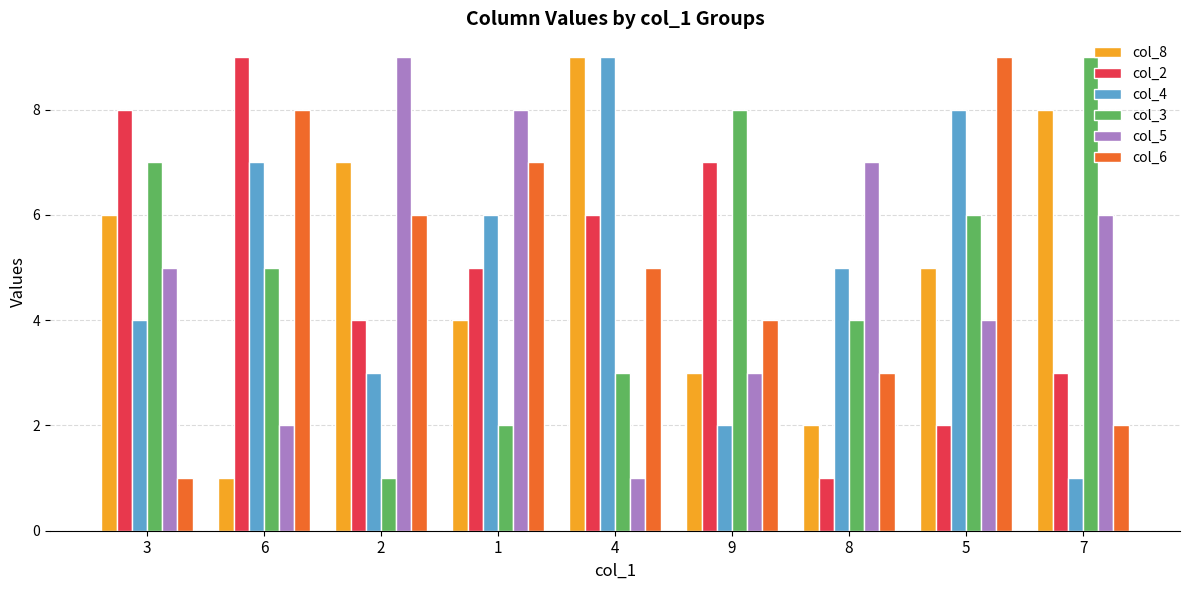

What is the spread (max minus min) of values at 7?

8